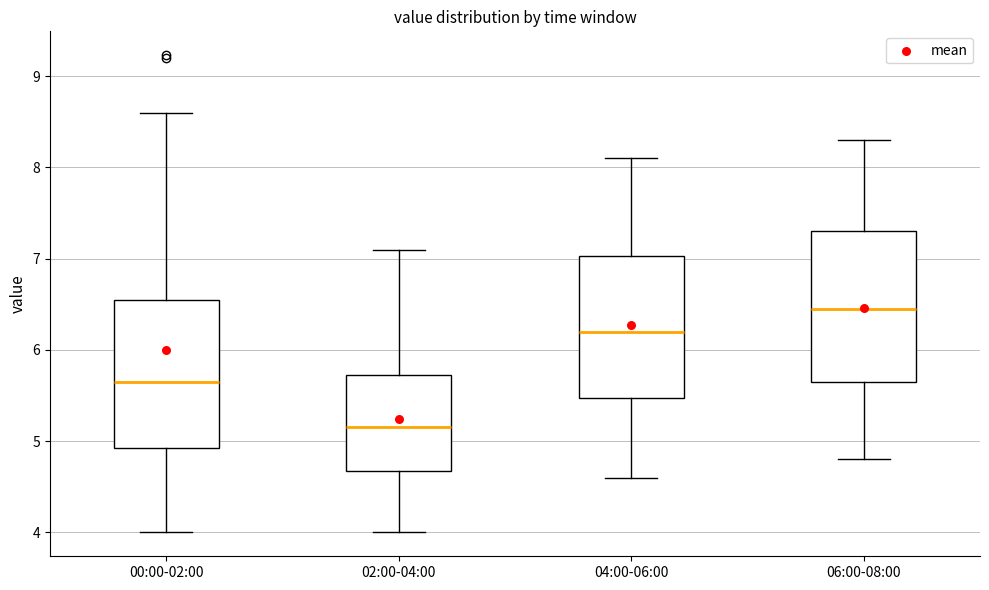

Reading left to right, transcribe this box plot: for each box, give where its median line is, the range the box spans, and where its two whiskers end, as read against the y-axis. The values are not printed on the chart, so give them approximately, as read against the axis.

00:00-02:00: median 5.7, box 4.9 to 6.5, whiskers 4.0 to 8.6
02:00-04:00: median 5.2, box 4.7 to 5.7, whiskers 4.0 to 7.1
04:00-06:00: median 6.2, box 5.5 to 7.0, whiskers 4.6 to 8.1
06:00-08:00: median 6.5, box 5.7 to 7.3, whiskers 4.8 to 8.3